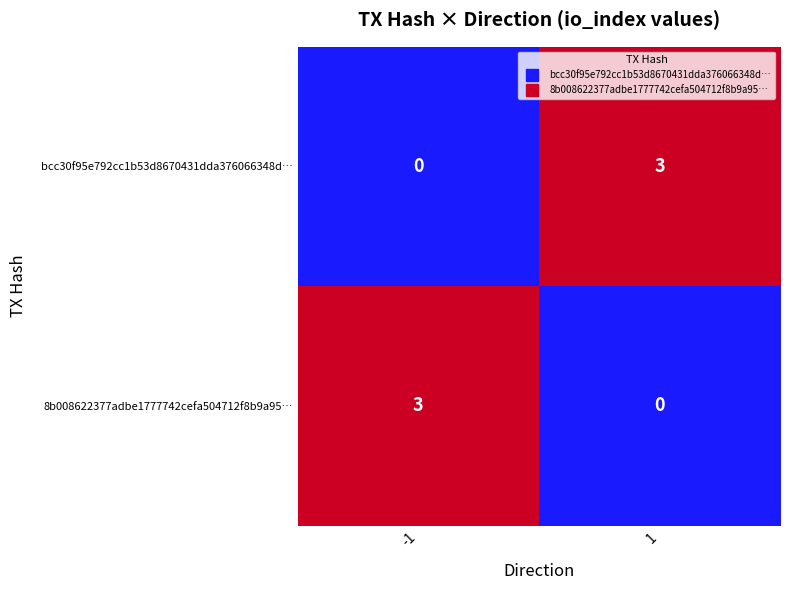

What is the highest value of the 8b008622377adbe1777742cefa504712f8b9a95… series?

3